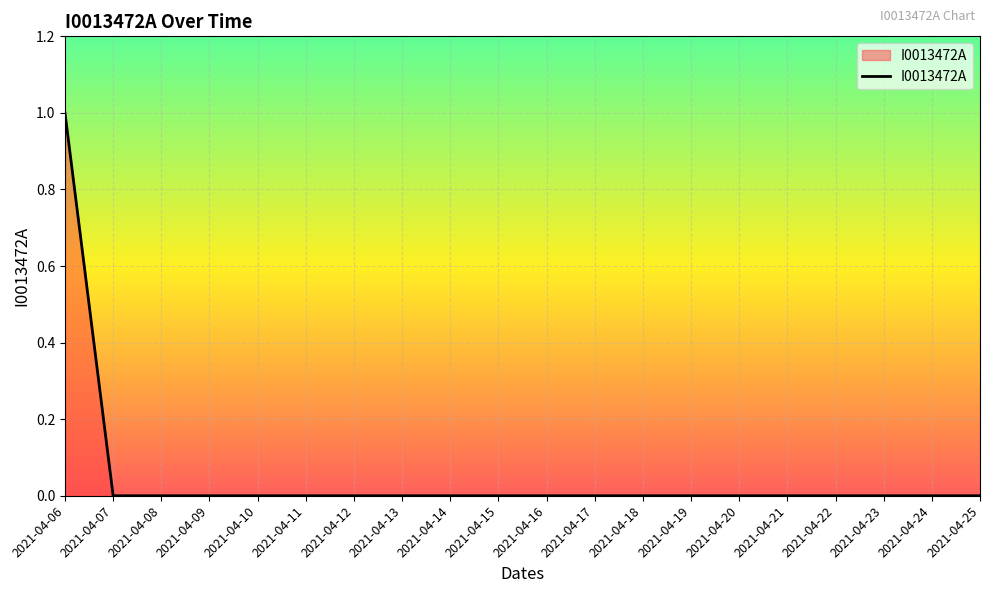

Which category has the highest value across all series?

2021-04-06